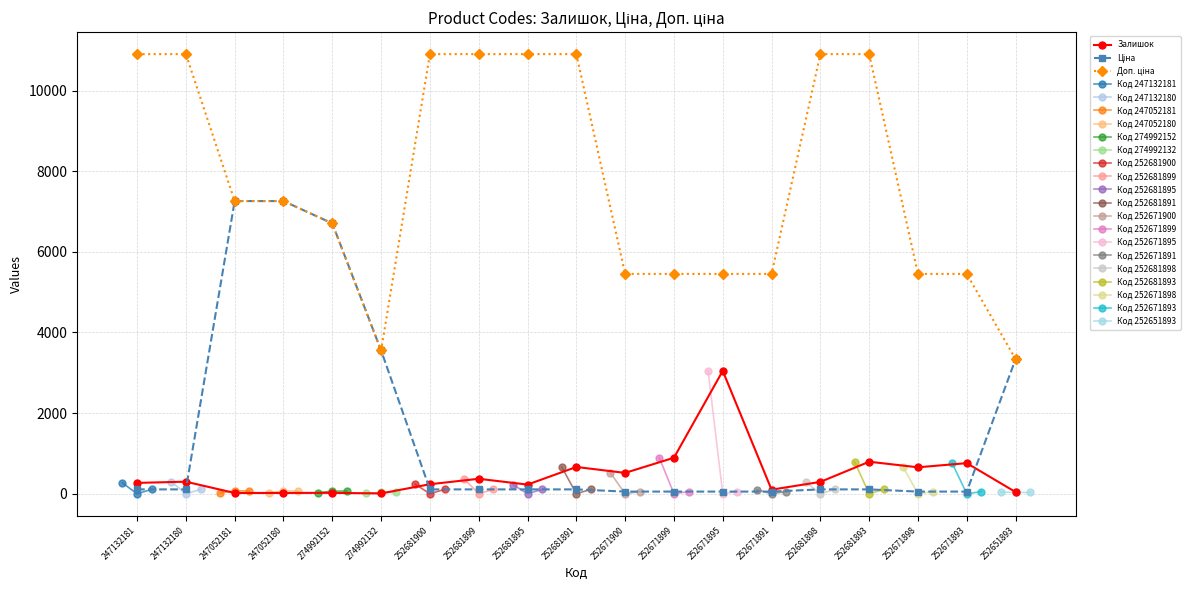

What is the value of the Доп. ціна point at the 12th from the left?

5452.0